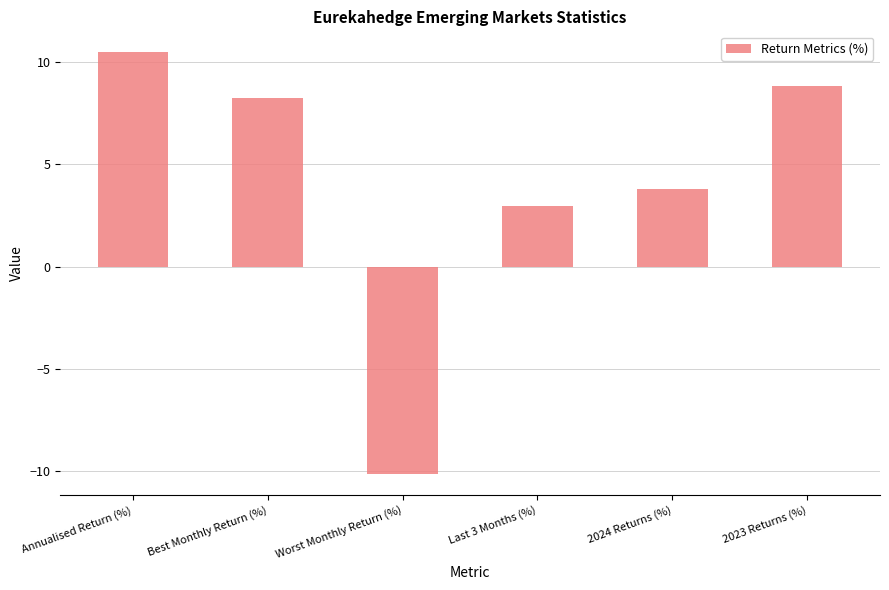

Is it true that the value at 2023 Returns (%) is 15.6?

False